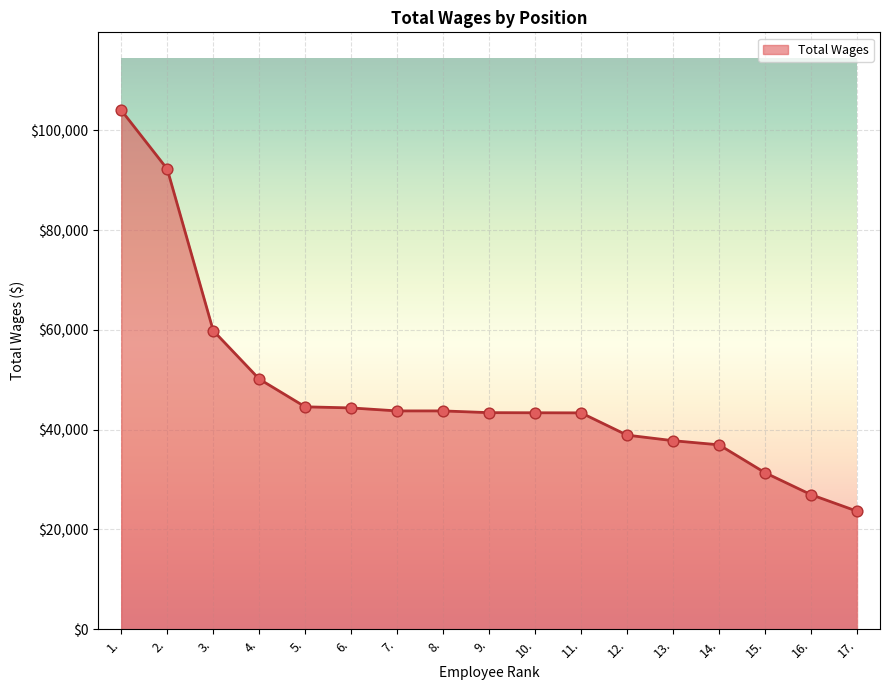

Which has a higher value, 10. or 12.?

10.